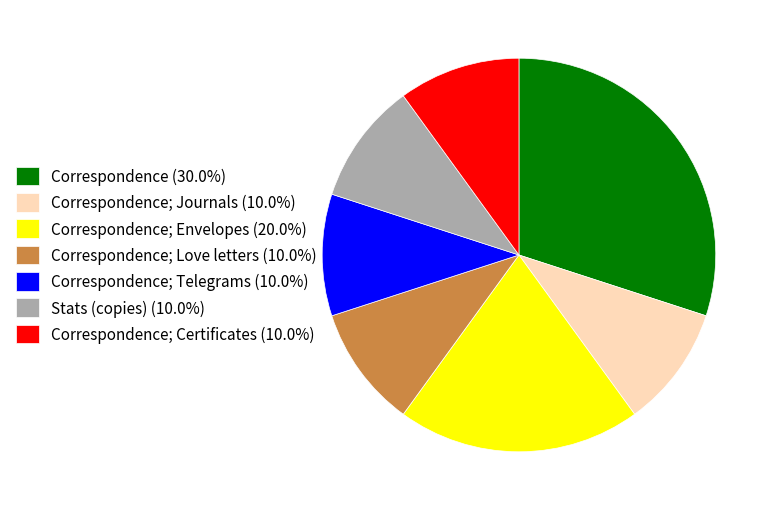

Is Correspondence; Love letters (10.0%) the majority of the pie?

No